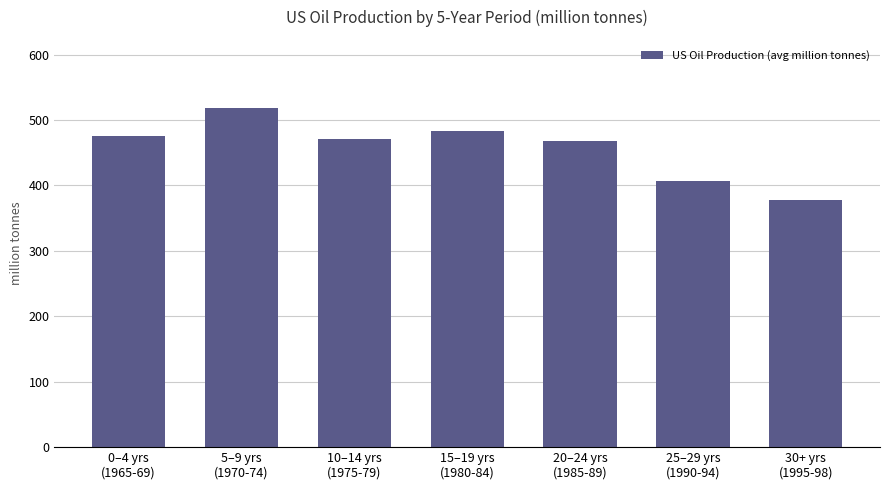

Between 5–9 yrs
(1970-74) and 20–24 yrs
(1985-89), which is larger?

5–9 yrs
(1970-74)